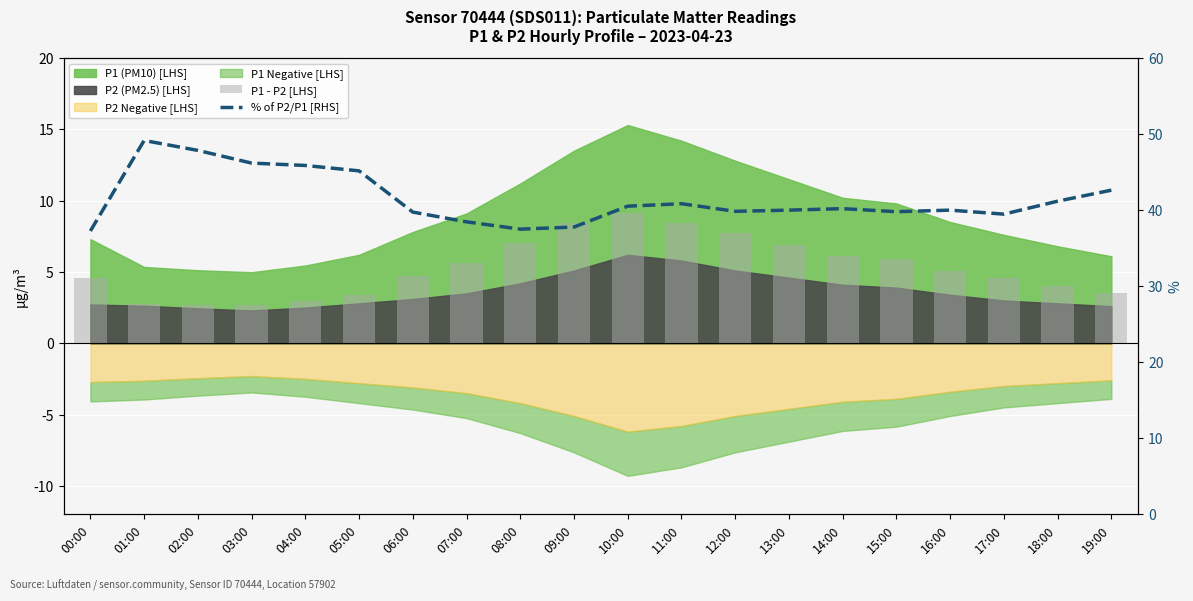

Is it true that P1 - P2 [LHS] equals 7.0 at 16:00?

False